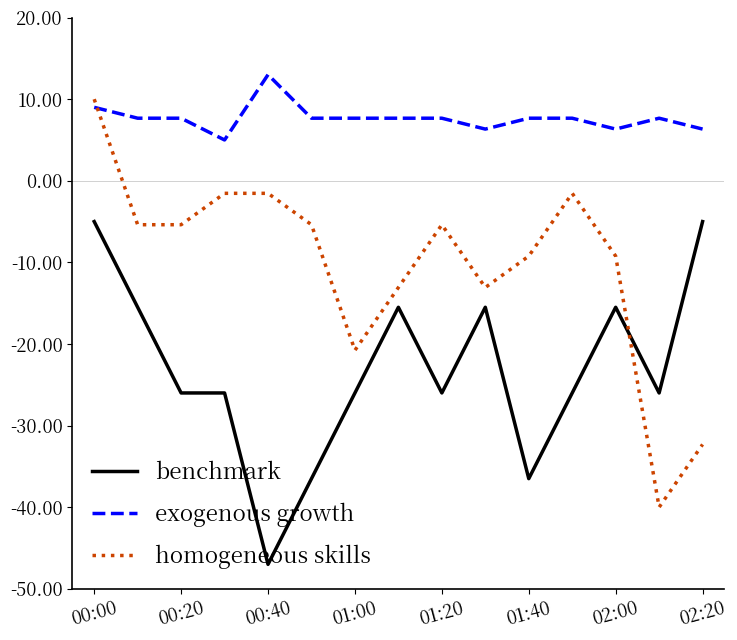

Which series has the largest total across all categories?

exogenous growth